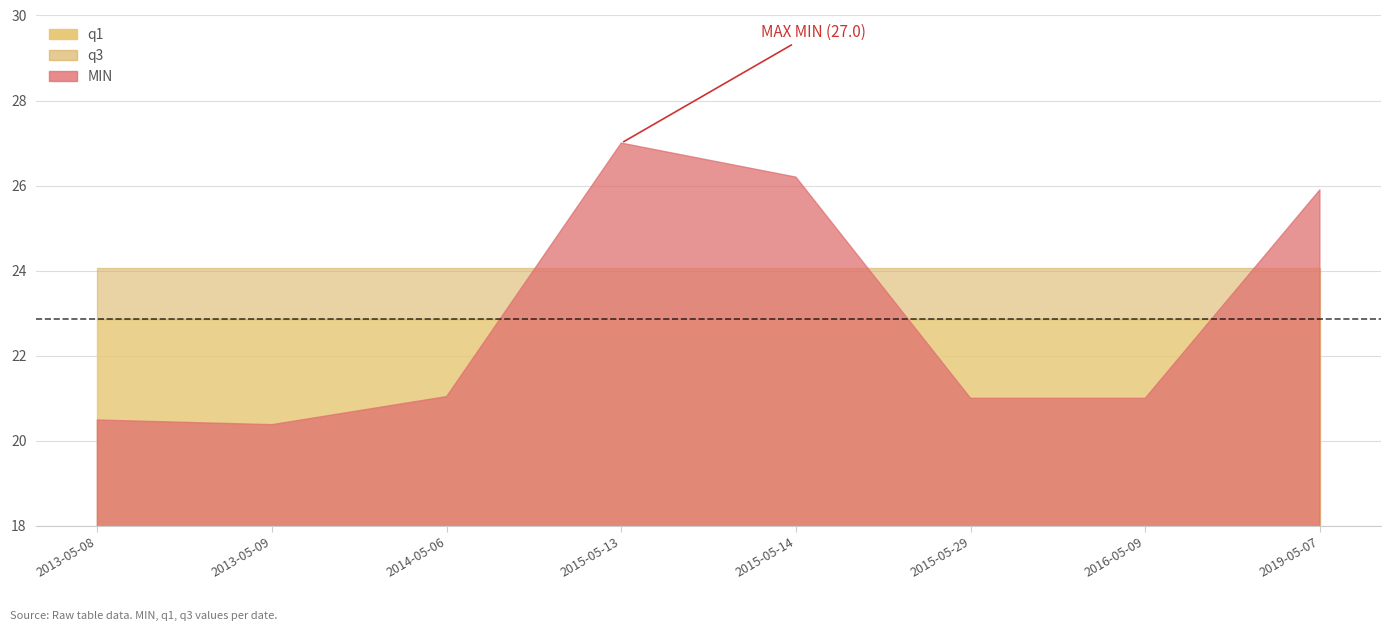

Reading left to right, transcribe all the data shown in this chart.

MIN: 20.5	20.4	21.0	27.0	26.2	21.0	21.0	25.9
q1: 22.9	22.9	22.9	22.9	22.9	22.9	22.9	22.9
q3: 24.1	24.1	24.1	24.1	24.1	24.1	24.1	24.1